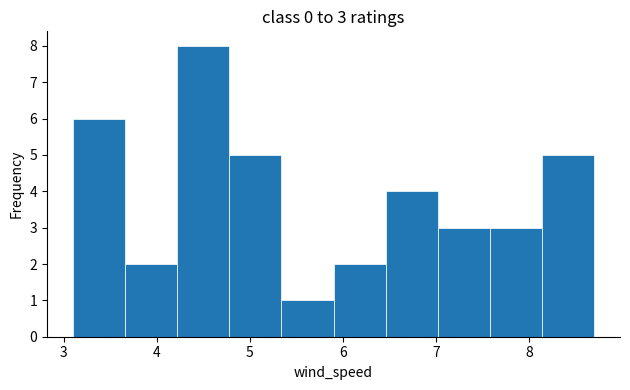

Over which range of the x-axis is the bar tallest?

4.22 to 4.78